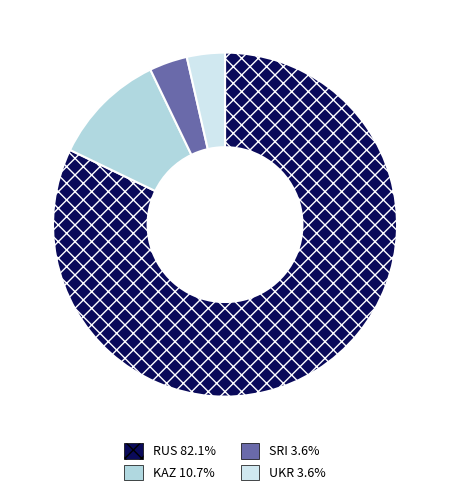

The SRI slice represents 1% of the pie. True or false?

False